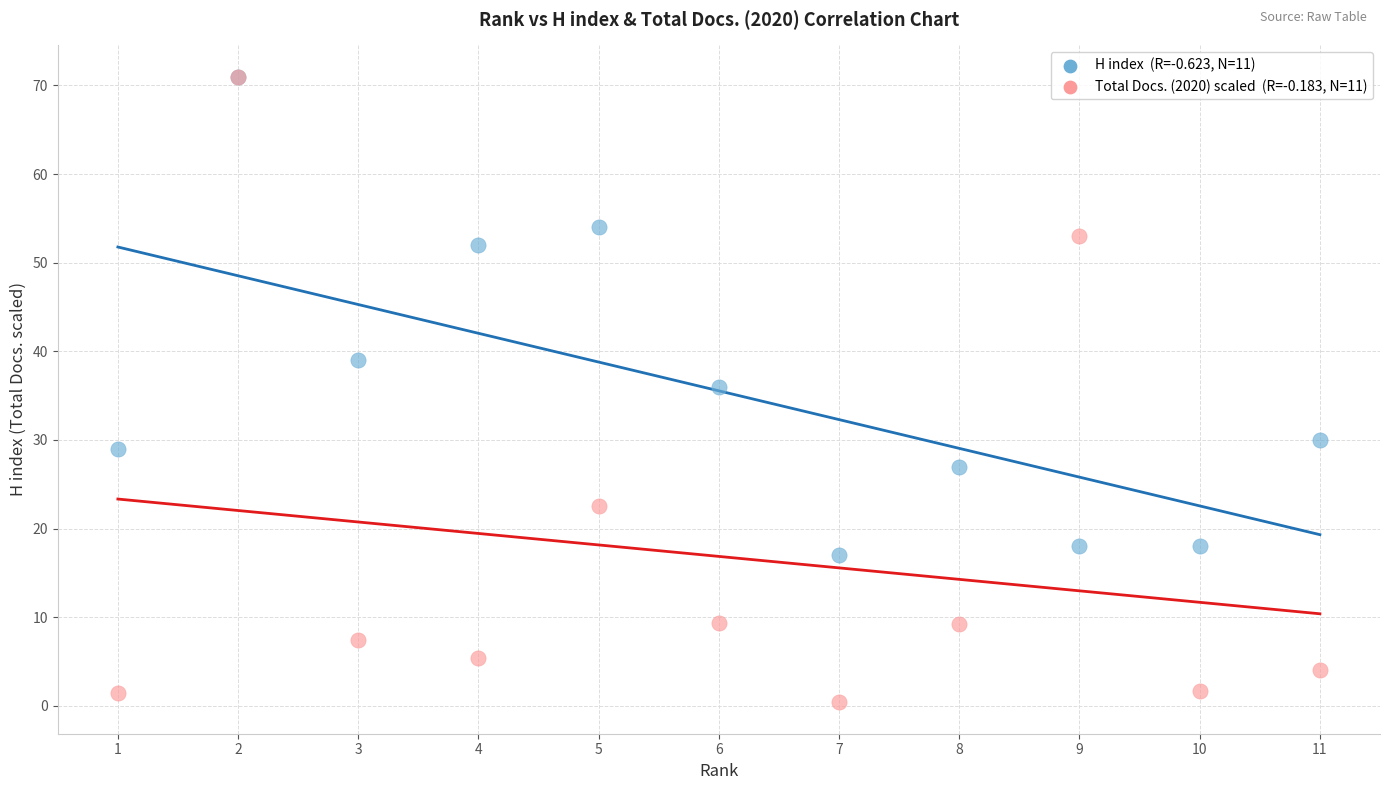

Across all series, what Y value is closest to 35?

36.0